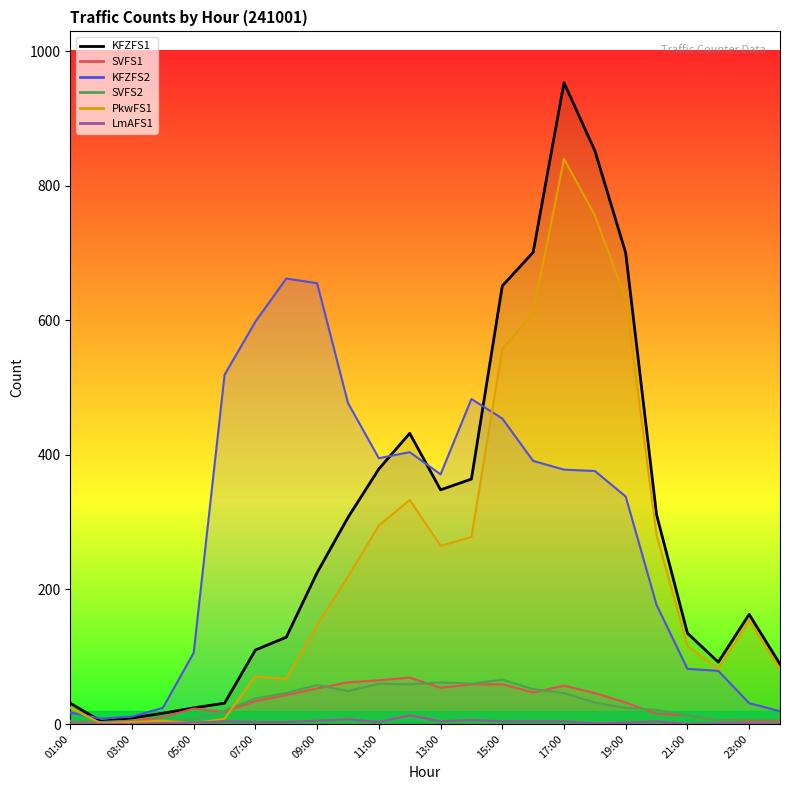

How many interior local valleys does the PkwFS1 series have?

5